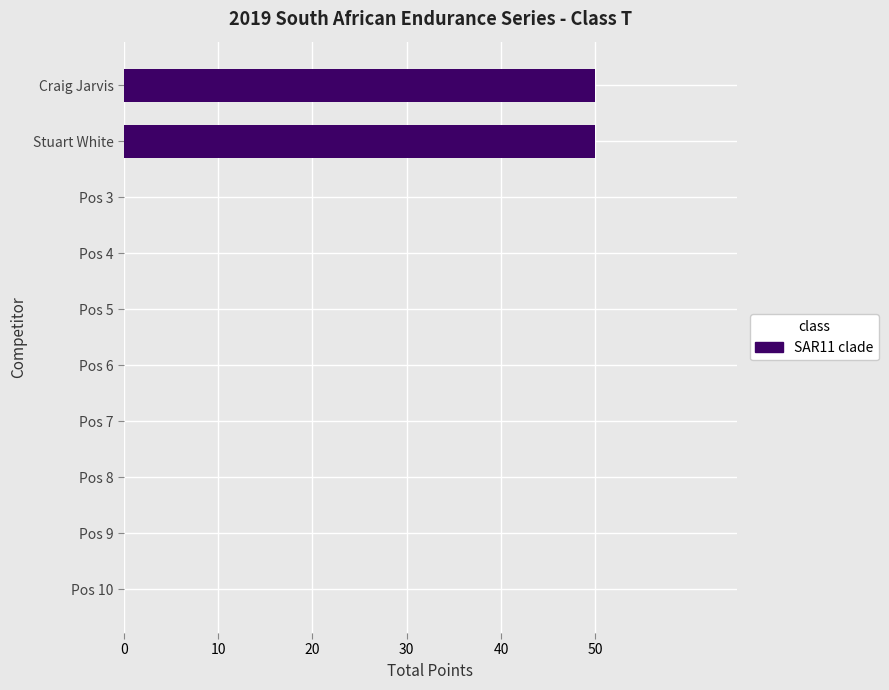

Reading top to bottom, extract all data points from this chart.

Craig Jarvis=50	Stuart White=50	Pos 3=0	Pos 4=0	Pos 5=0	Pos 6=0	Pos 7=0	Pos 8=0	Pos 9=0	Pos 10=0